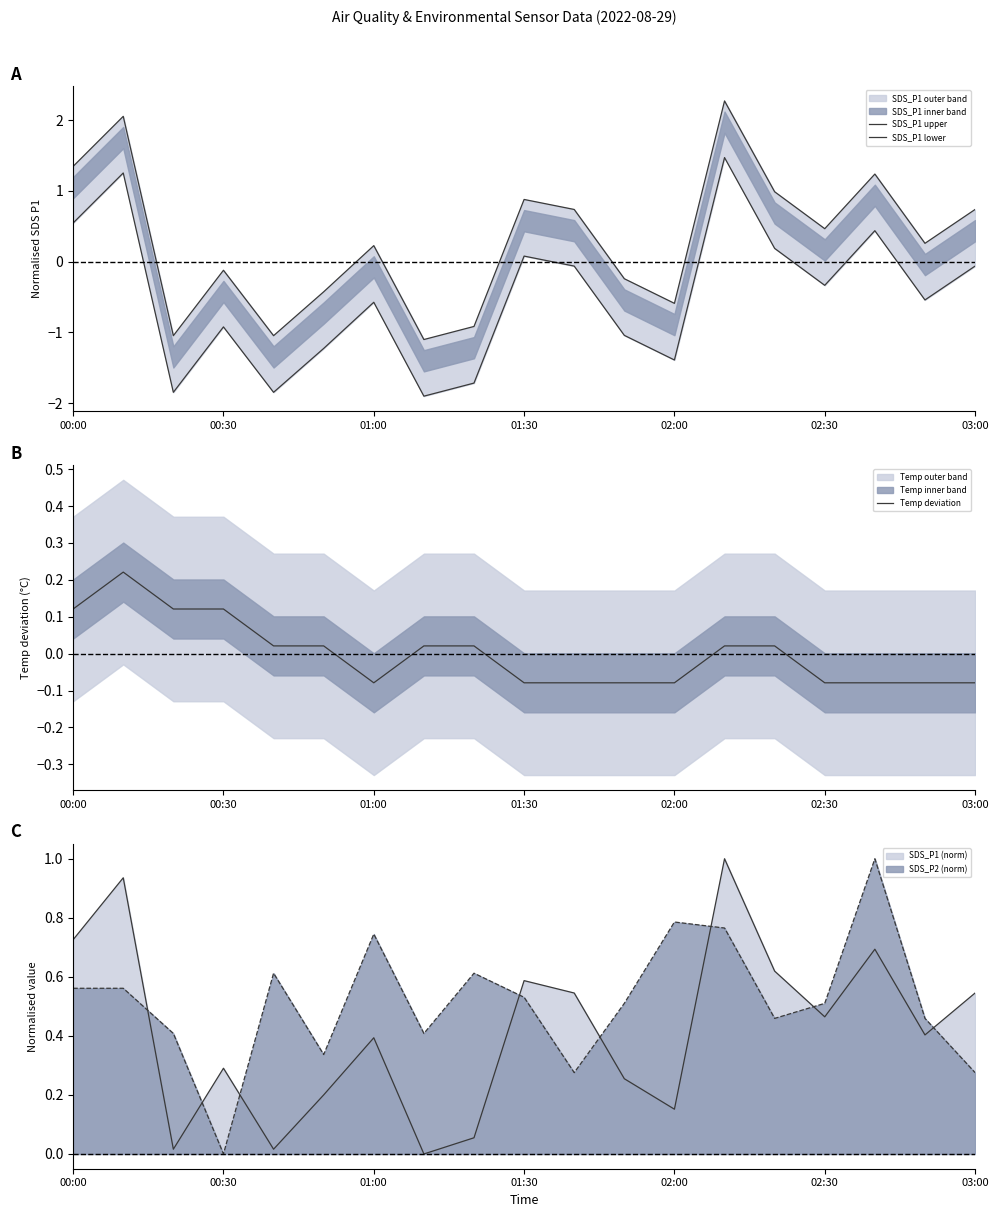

True or false: SDS_P2 (norm) and SDS_P1 (norm) cross at least once.

True